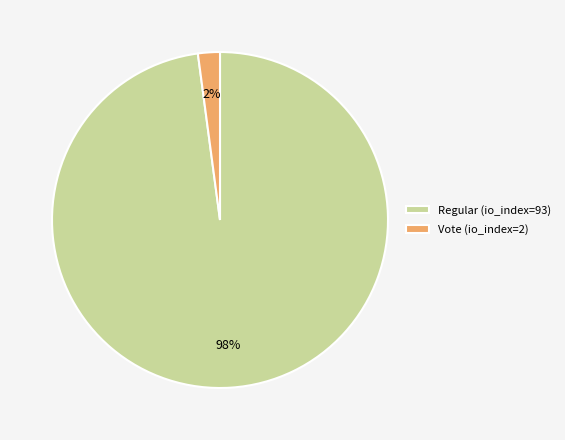

Which slice represents more than half of the pie?

Regular (io_index=93)